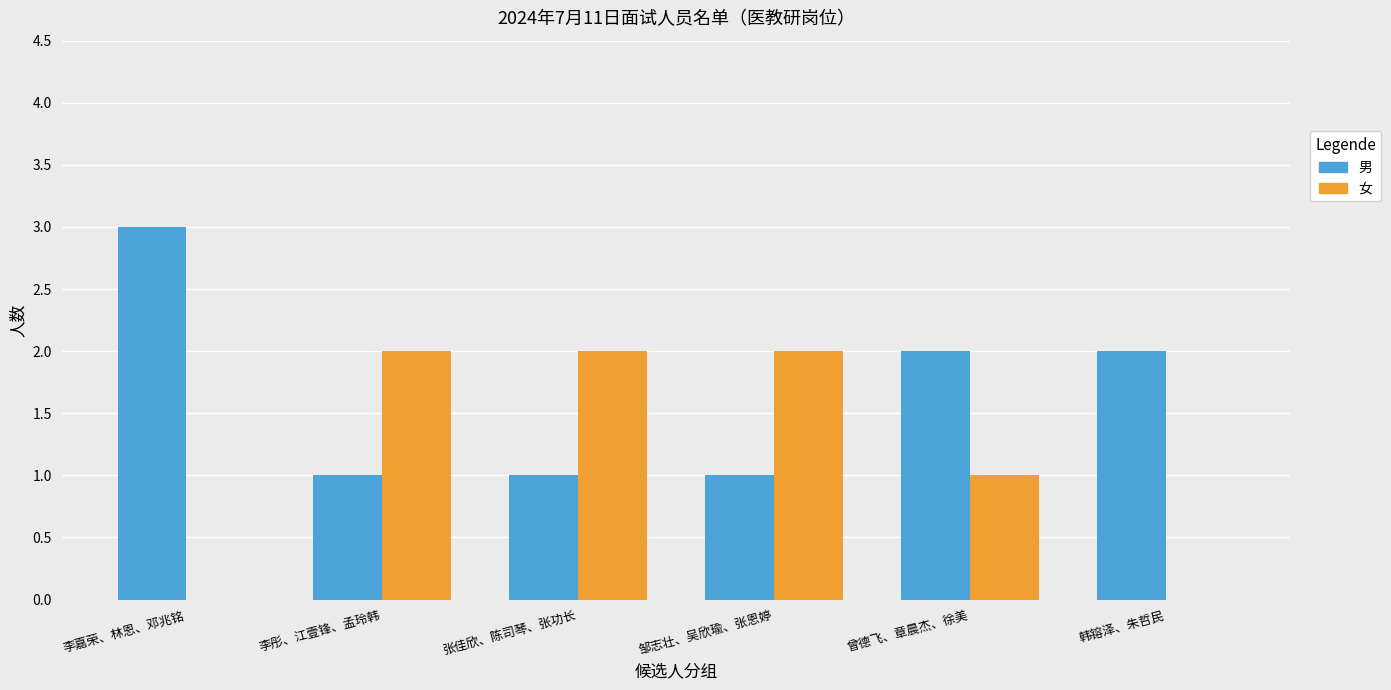

True or false: 男 has a value of 2 at 韩镕泽、朱哲民.

True